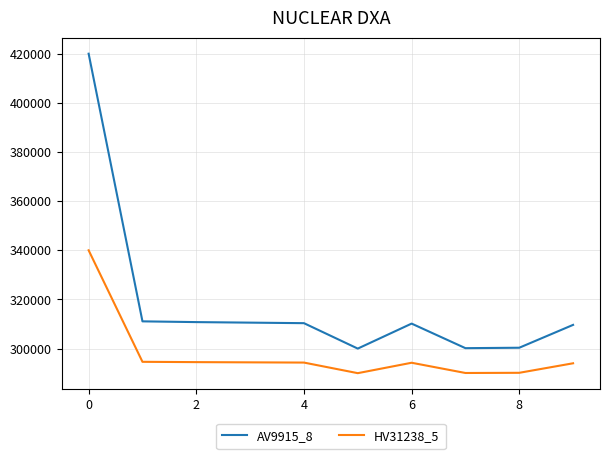

Which series has the largest total across all categories?

AV9915_8